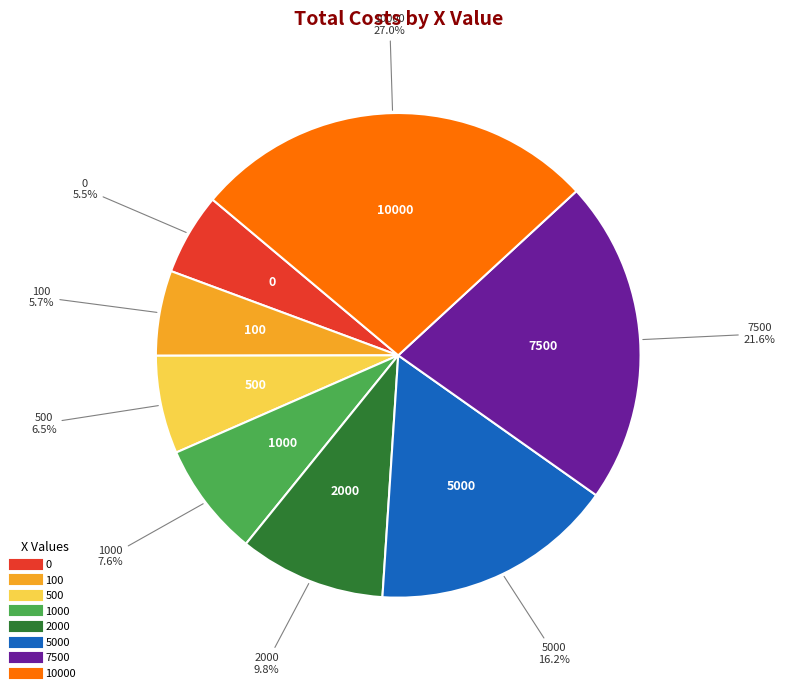

Is there any slice that represents more than half of the pie?

No